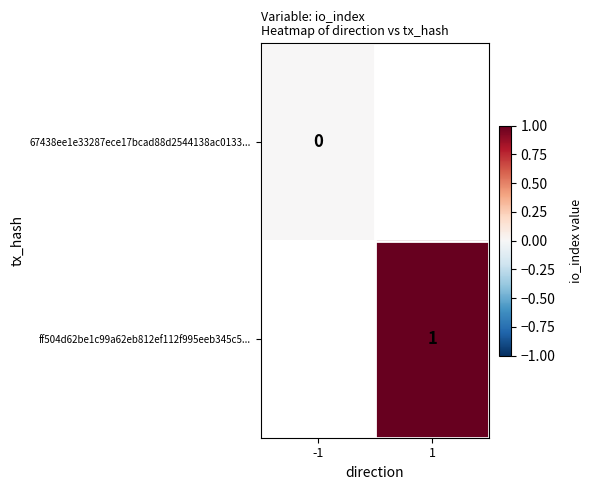

Rank the categories by 67438ee1e33287ece17bcad88d2544138ac0133... value from highest to lowest.

-1, 1